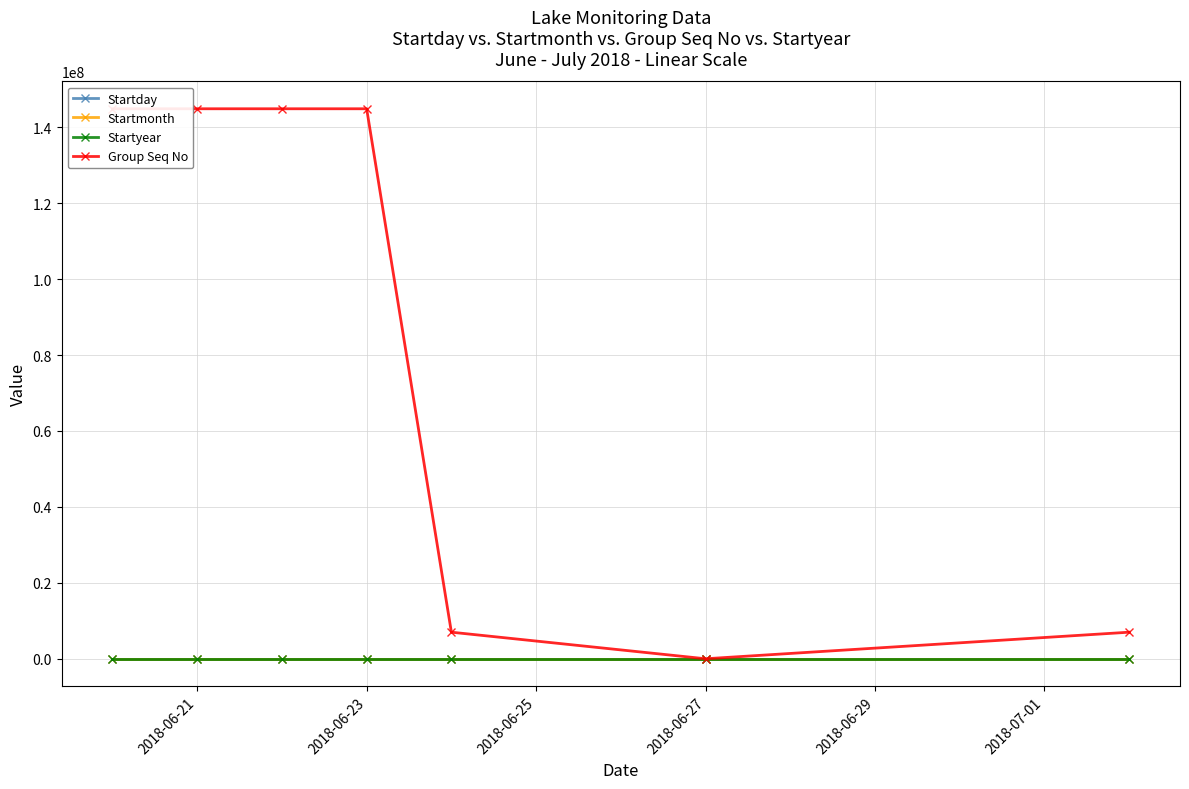

How many intersections are there between Group Seq No and Startday?

2